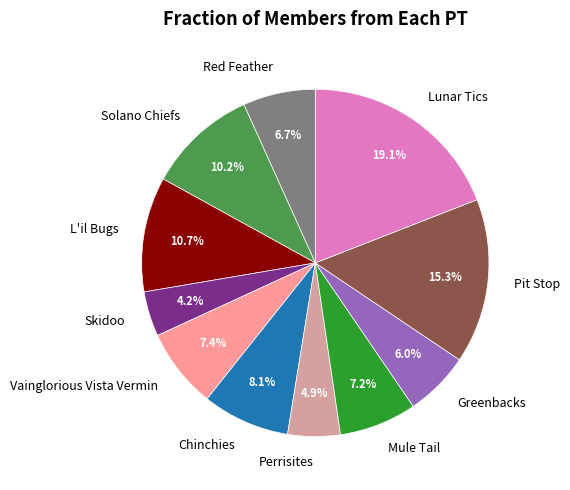

To the nearest percent, what portion does Lunar Tics represent?

19%